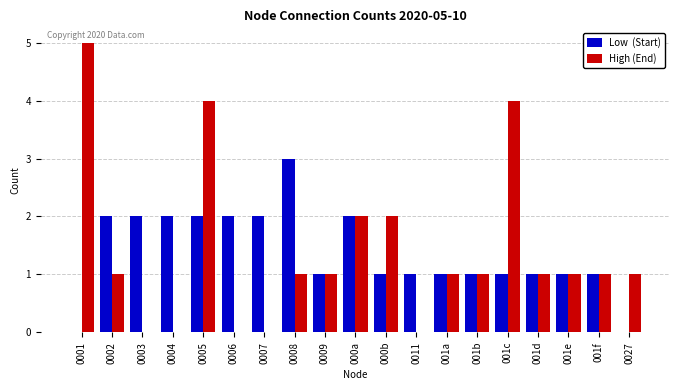

What is the total value across all series at 0008?

4